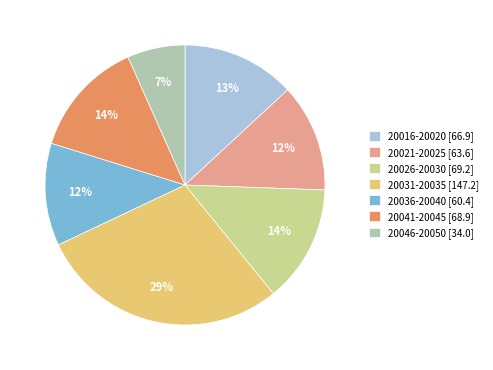

How many segments does this pie chart have?

7